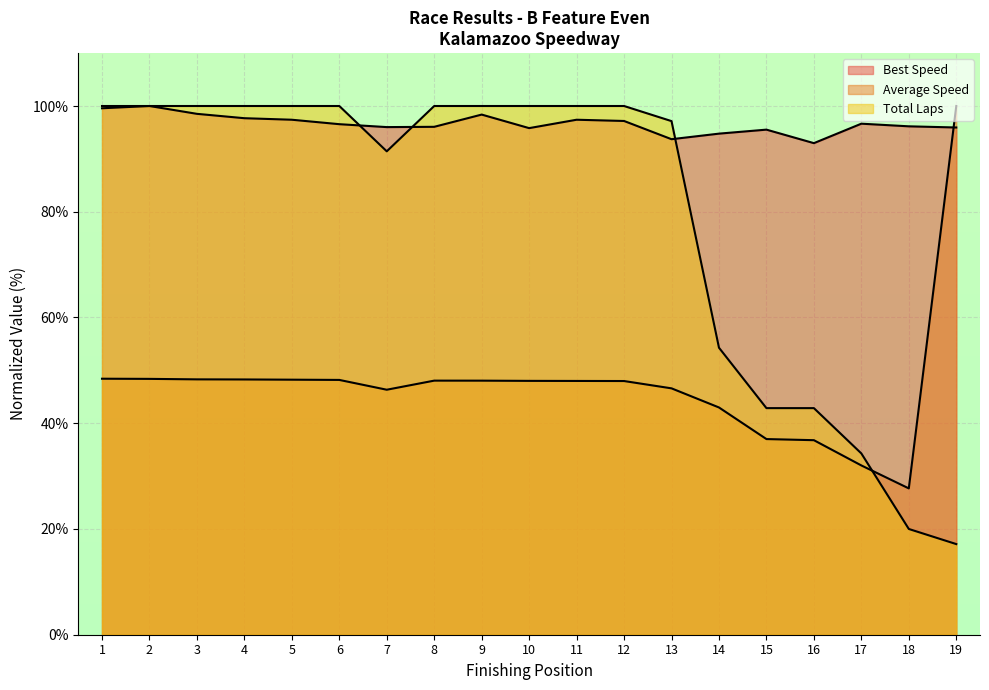

True or false: Total Laps and Best Lap time cross at least once.

True